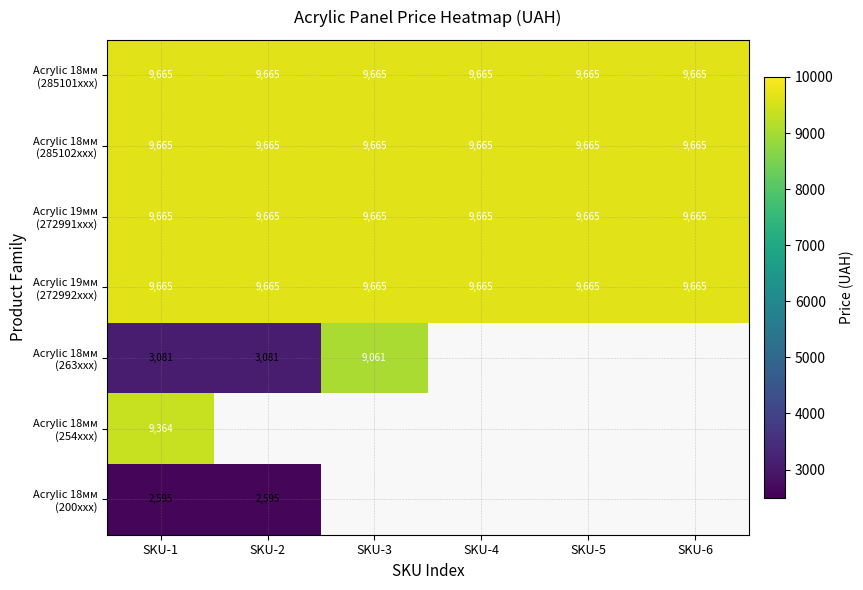

Between SKU-3 and SKU-5, which is larger?

SKU-3